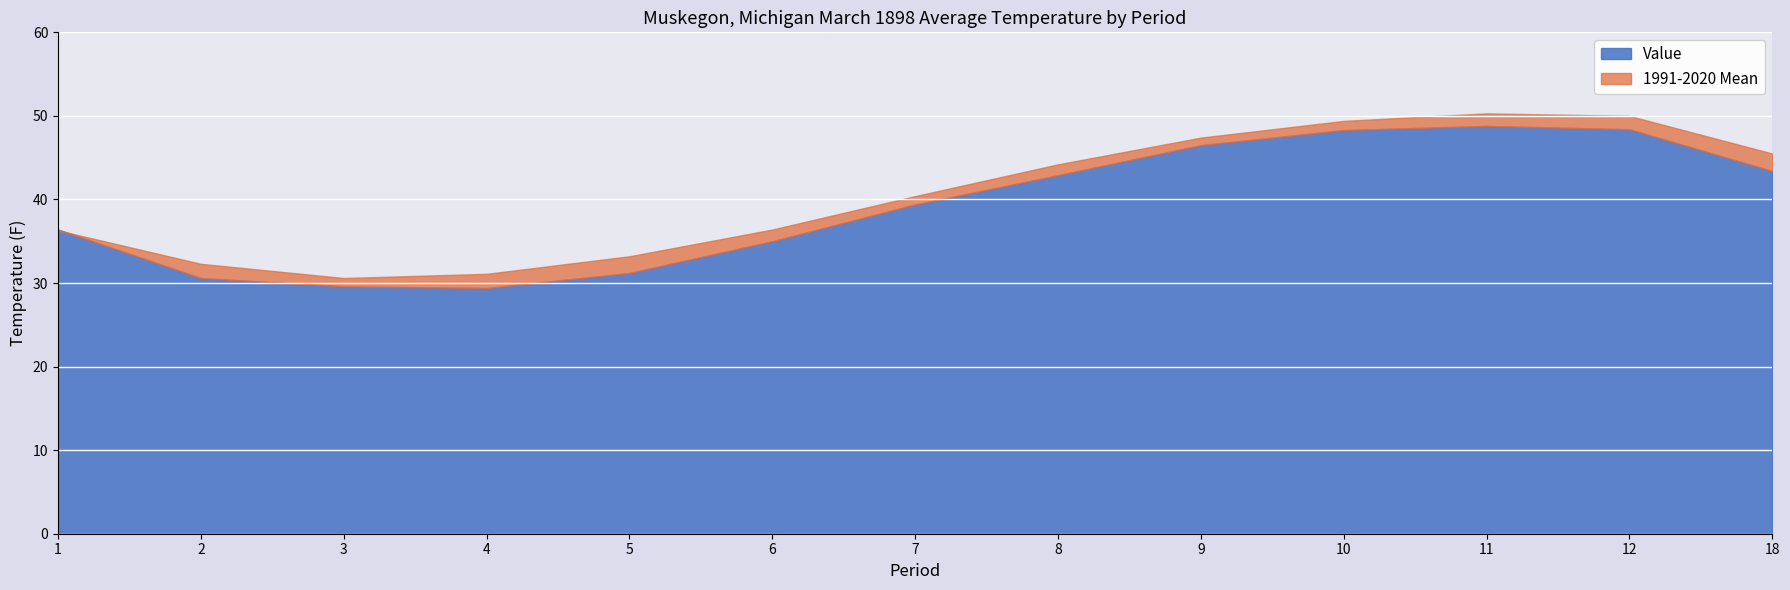

At which label does 1991-2020 Mean first exceed 40?

7